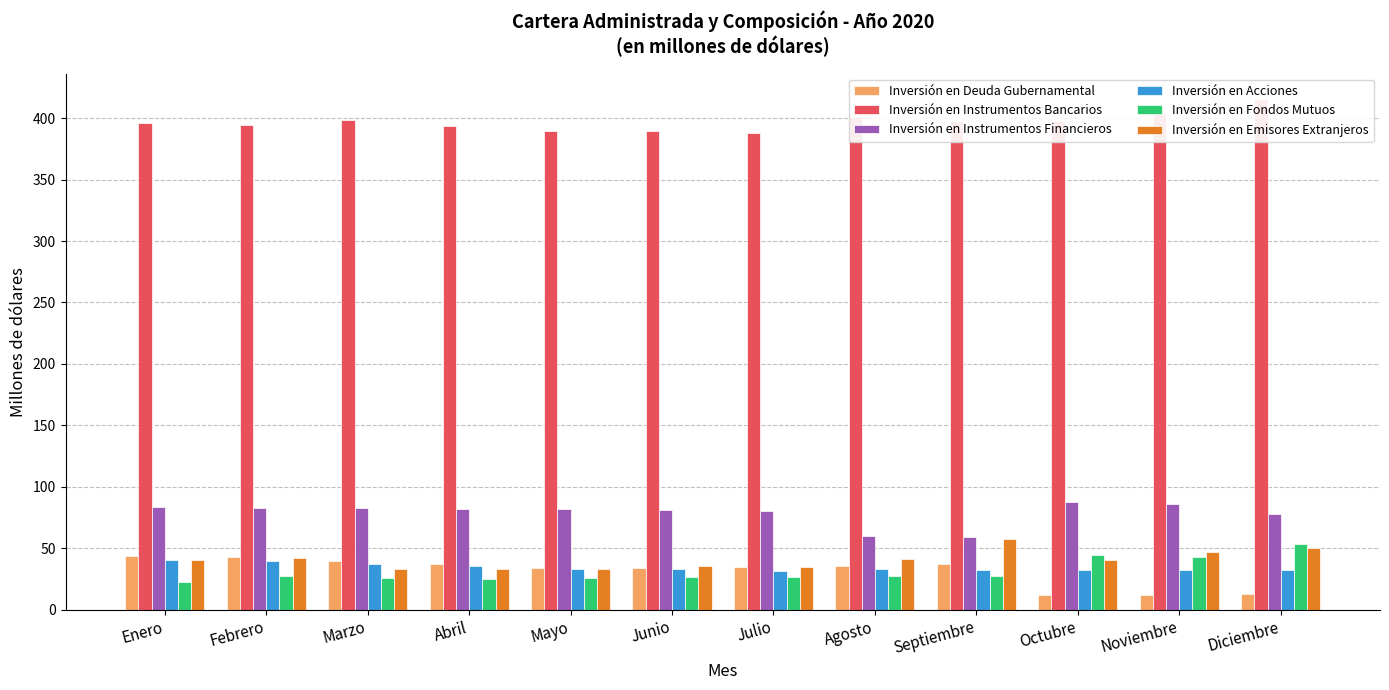

Is it true that Inversión en Emisores Extranjeros equals 35.1 at Julio?

True